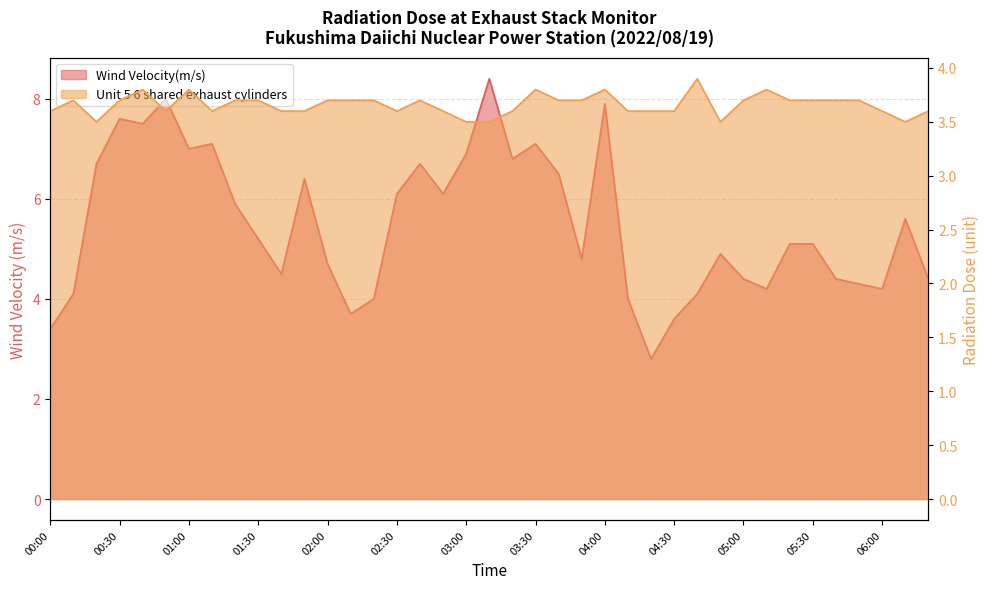

What is the difference between the maximum and second lowest values in the Unit 5 6 shared exhaust cylinders series?

0.4